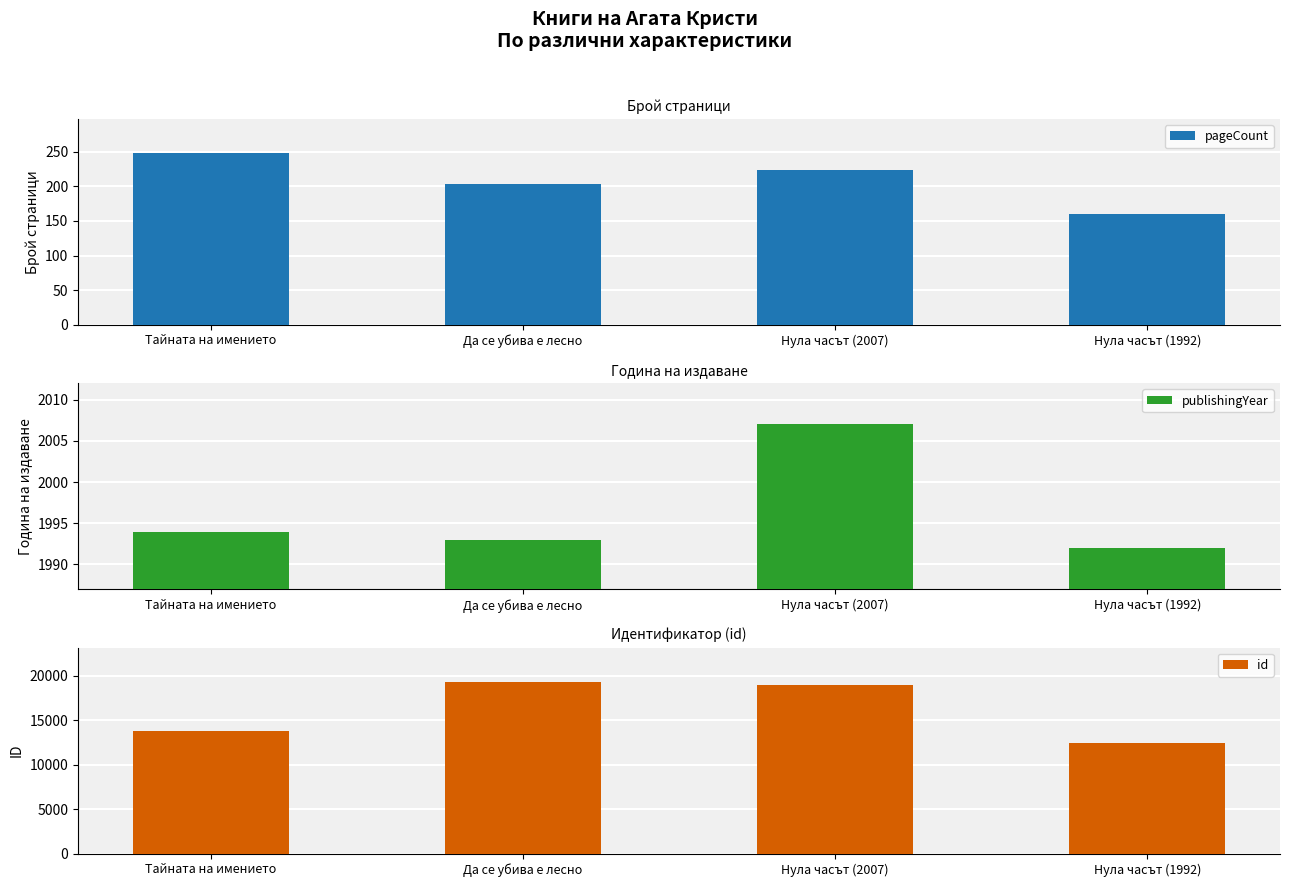

Is it true that pageCount equals 248 at Тайната на имението?

True